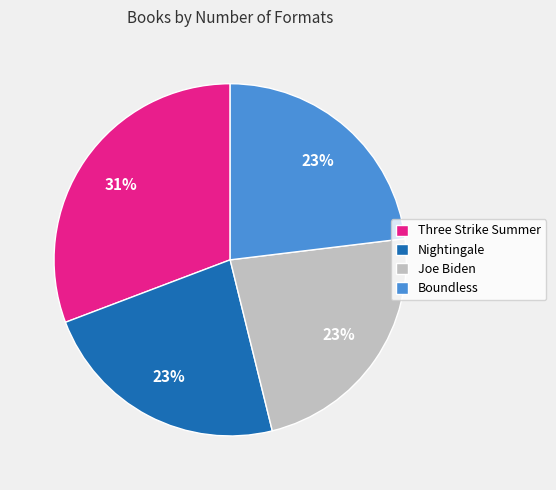

Which slice is the largest?

Three Strike Summer